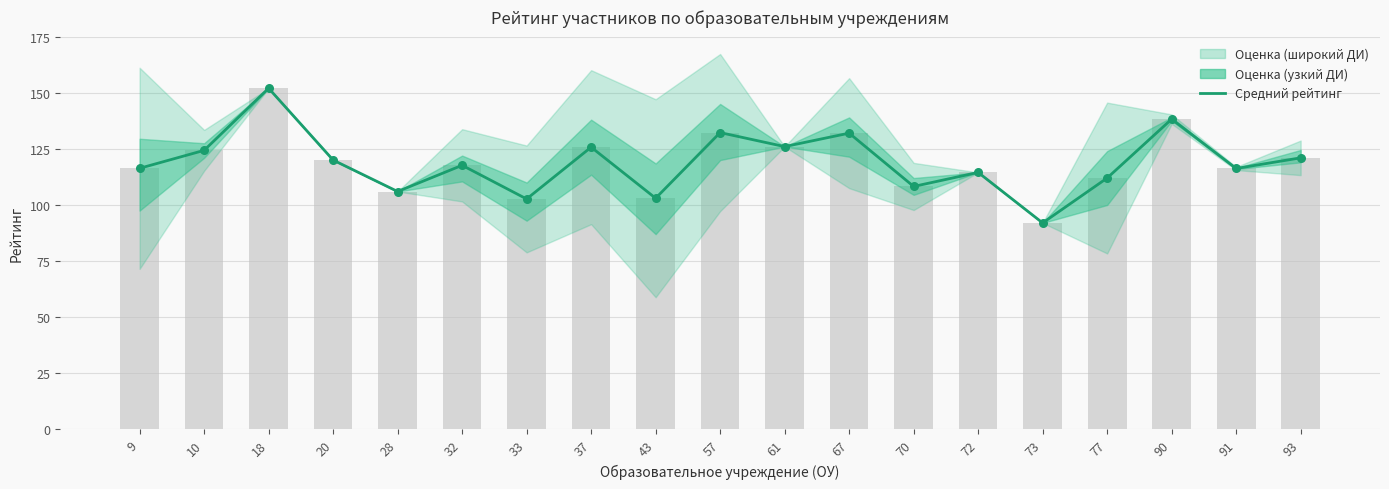

What is the change in value from 70 to 72?

+6.2